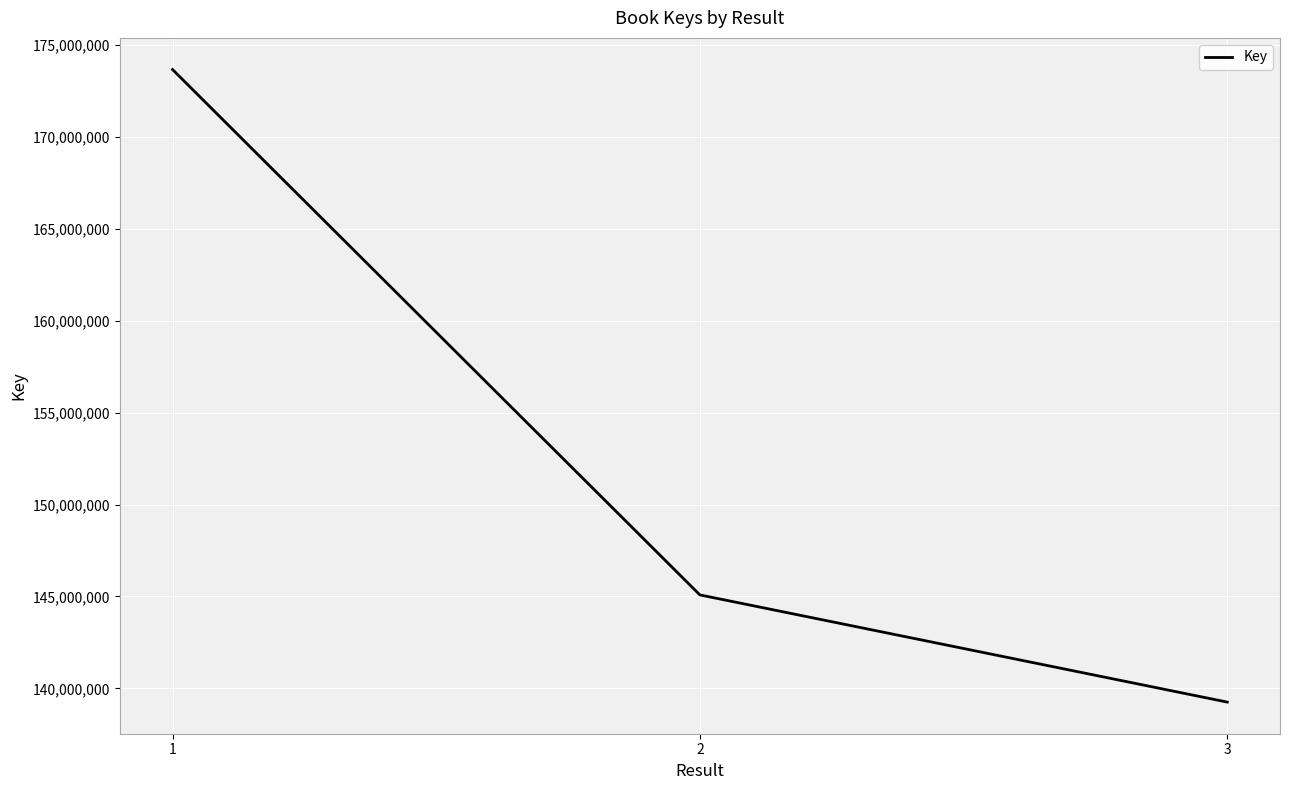

List the labels in order of value, largest first.

1, 2, 3